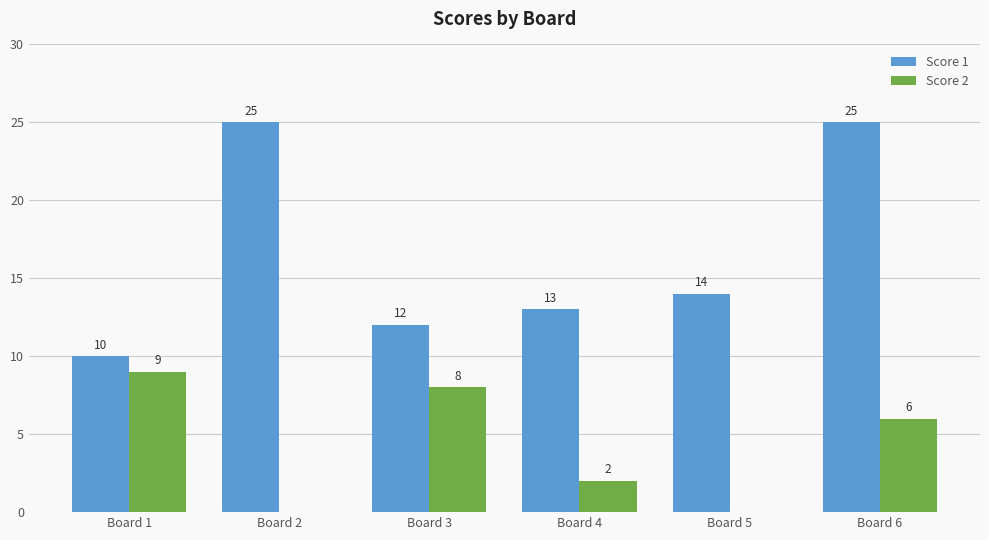

Is it true that Score 2 equals 2 at Board 6?

False